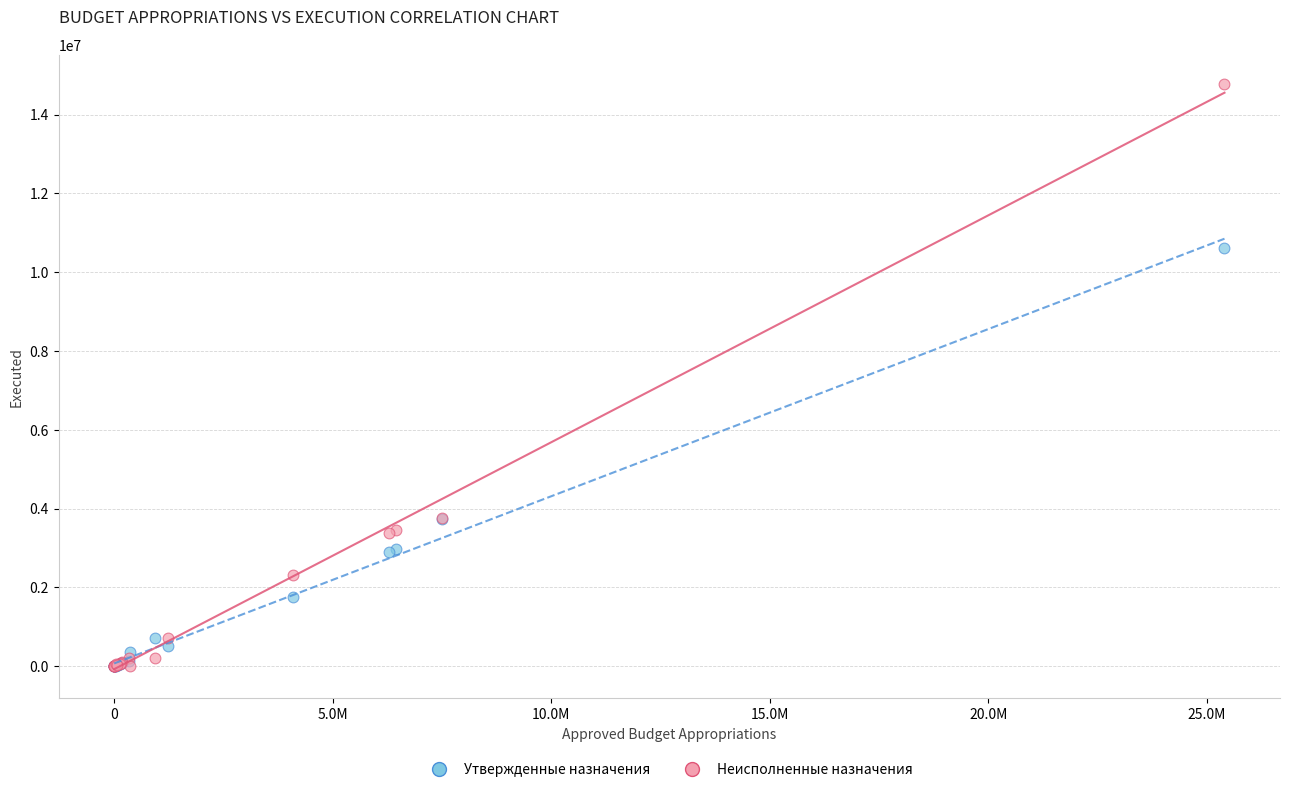

What are all the series names shown in the legend?

Утвержденные назначения, Неисполненные назначения